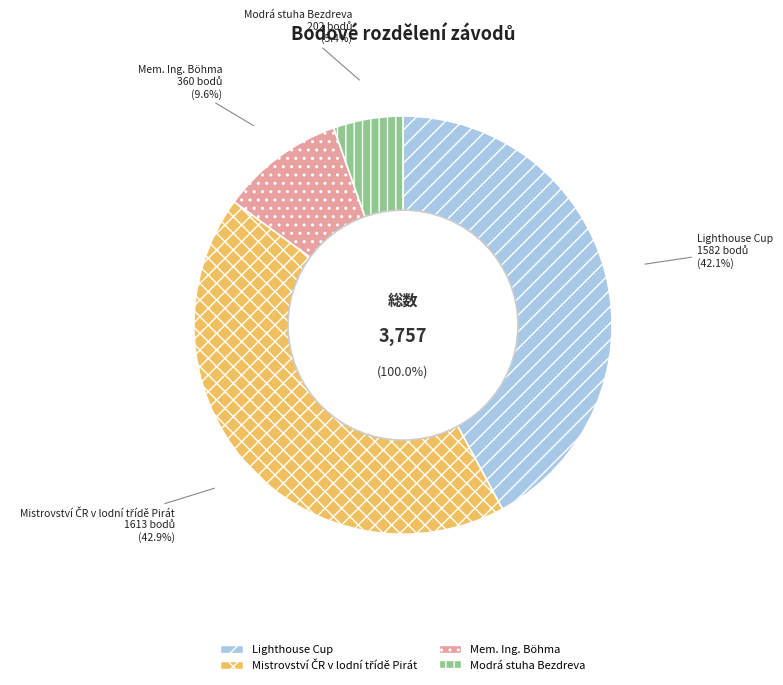

Is it true that 221304 is 1% of the pie?

False